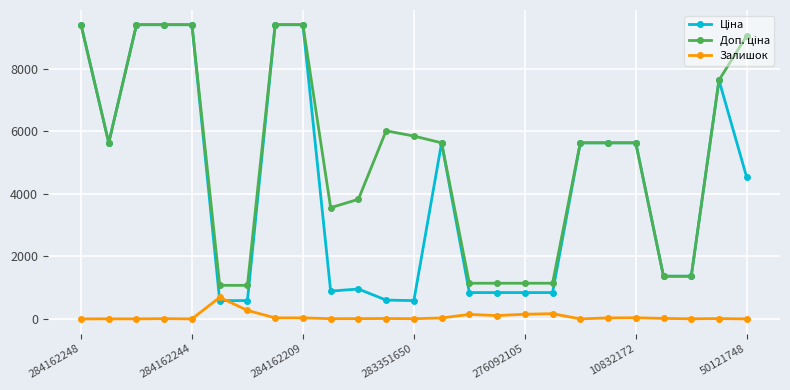

True or false: Залишок has more than 0 interior local peaks.

True